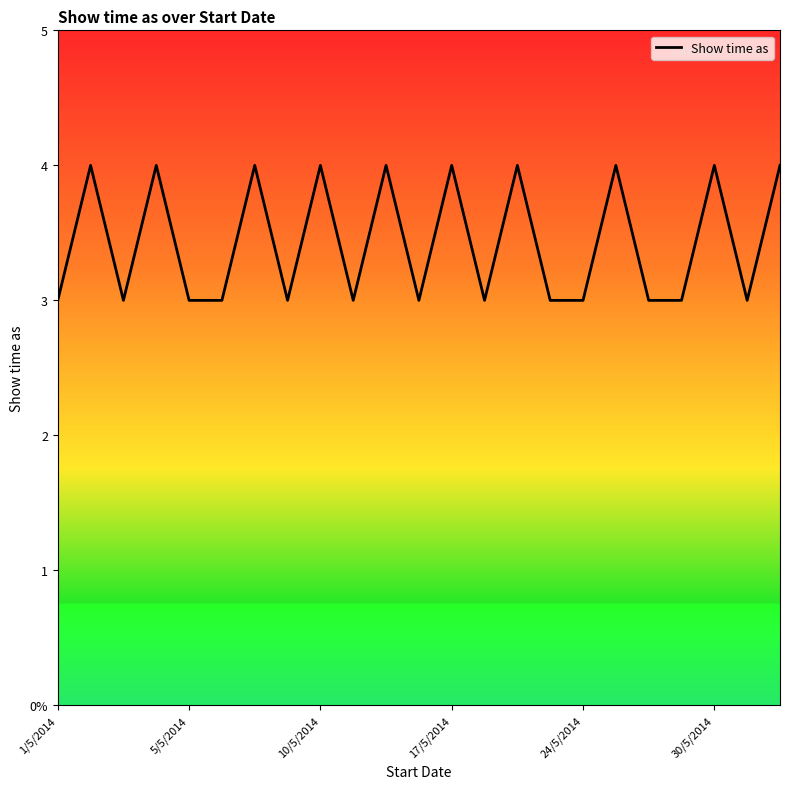

Does the chart have visible grid lines?

No